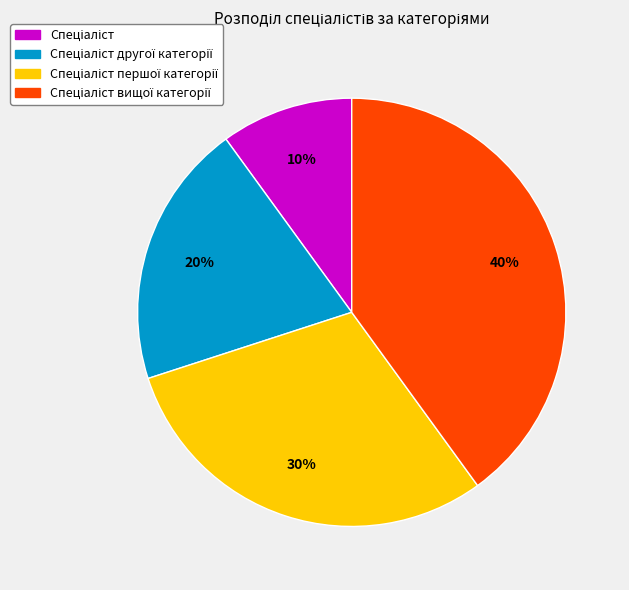

Is there a majority slice in this chart?

No